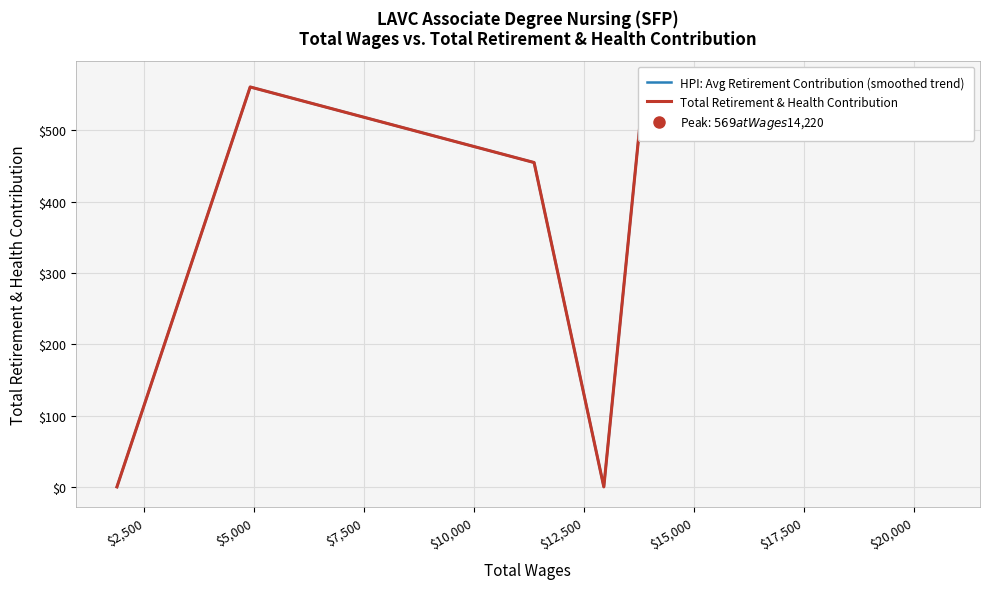

How many distinct data groups are displayed?

2